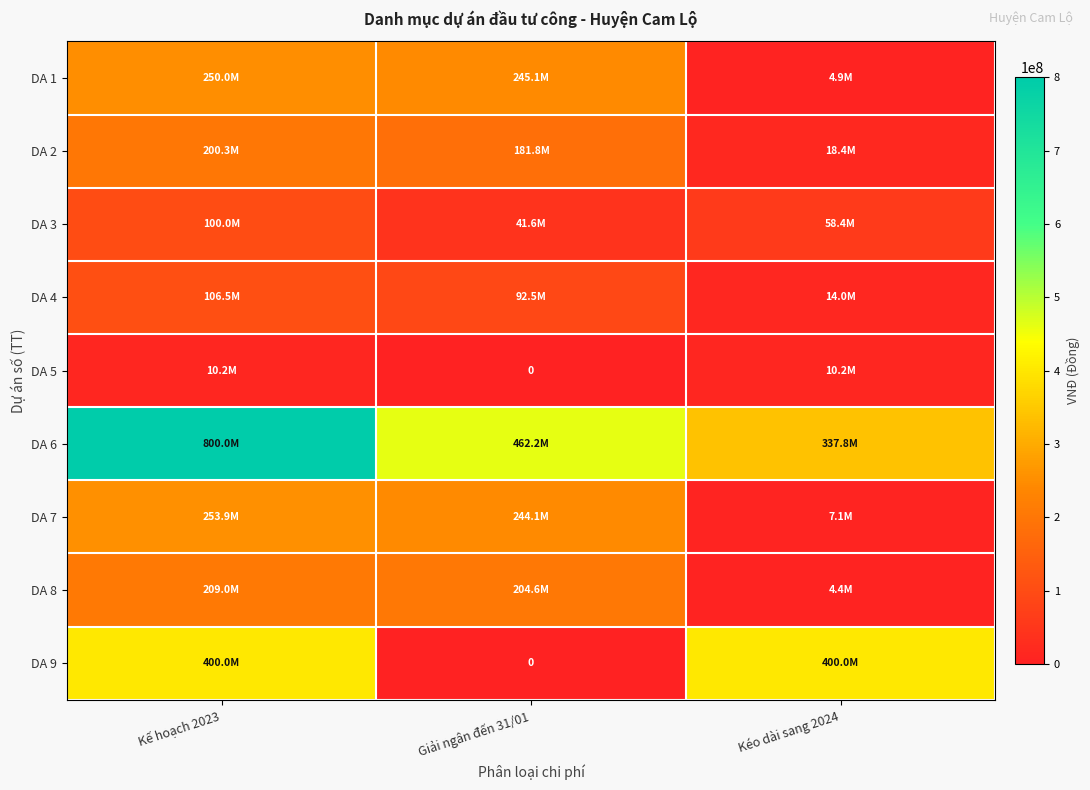

Is it true that DA 3 equals 58374000 at Kéo dài sang 2024?

True